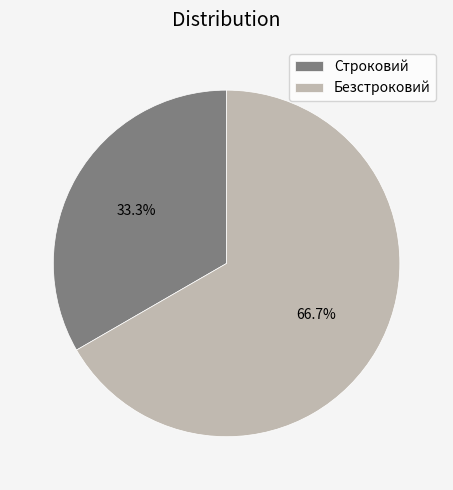

Does any single category account for the majority?

Yes